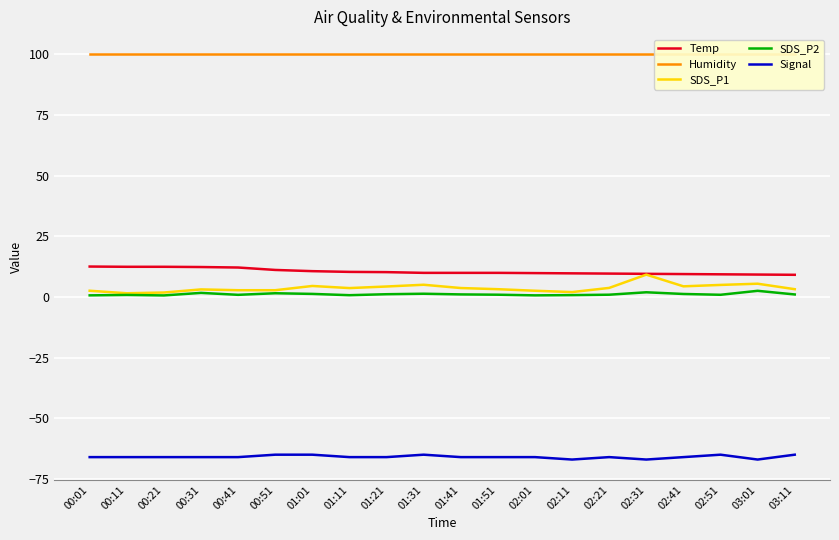

How many interior local valleys does the Signal series have?

3